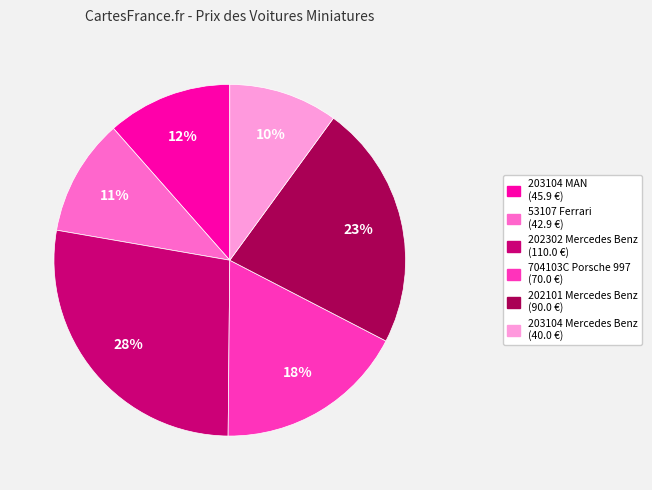

To the nearest percent, what percentage of the pie is 202101 Mercedes Benz?

23%